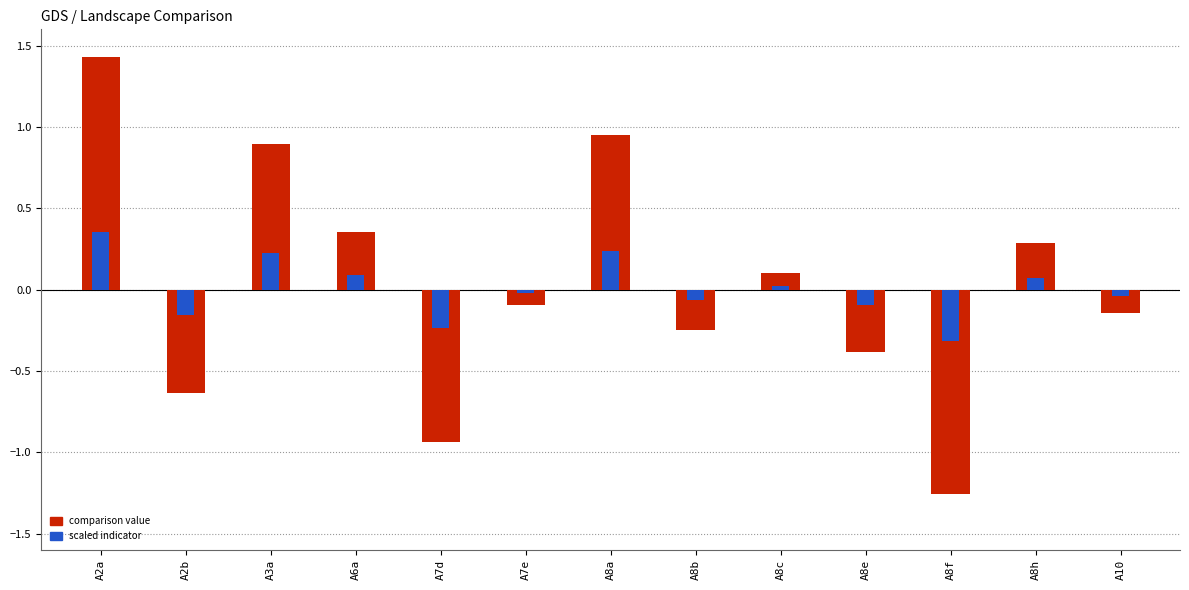

How many data points in Scaled indicator are above 0?

6